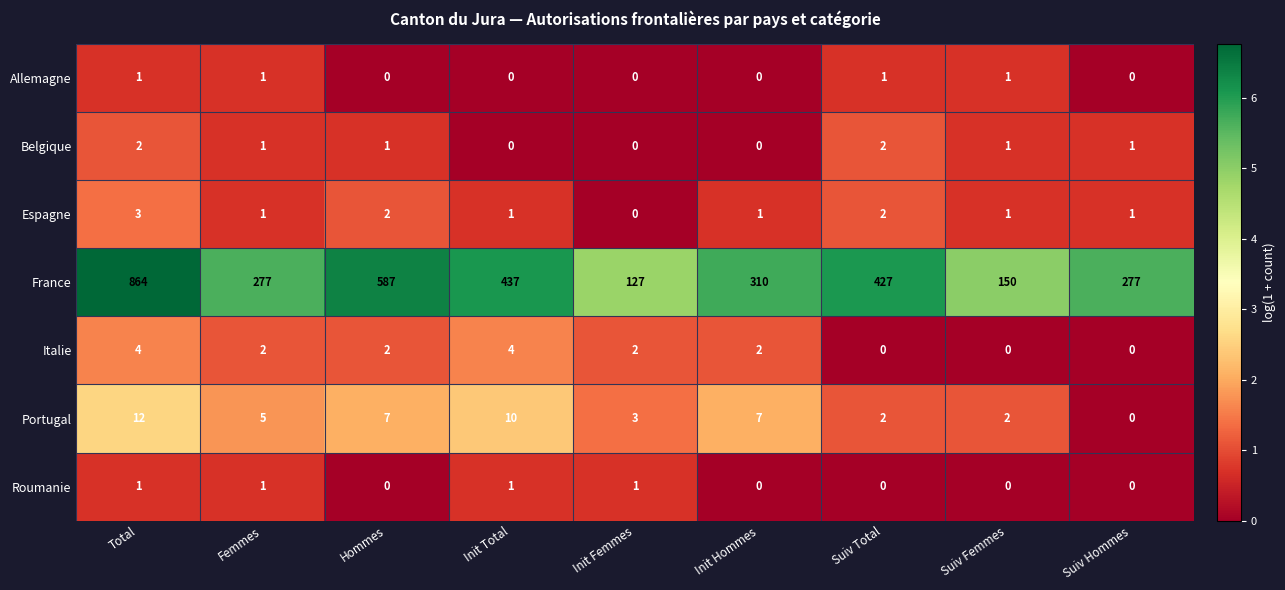

At which category is the sum across all series the highest?

Total